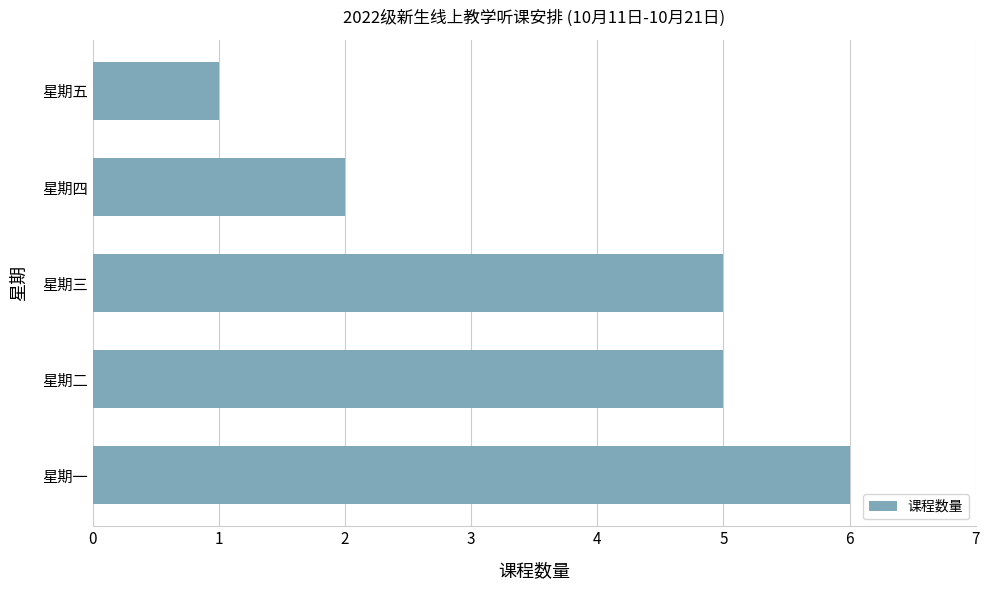

How many distinct data groups are displayed?

1